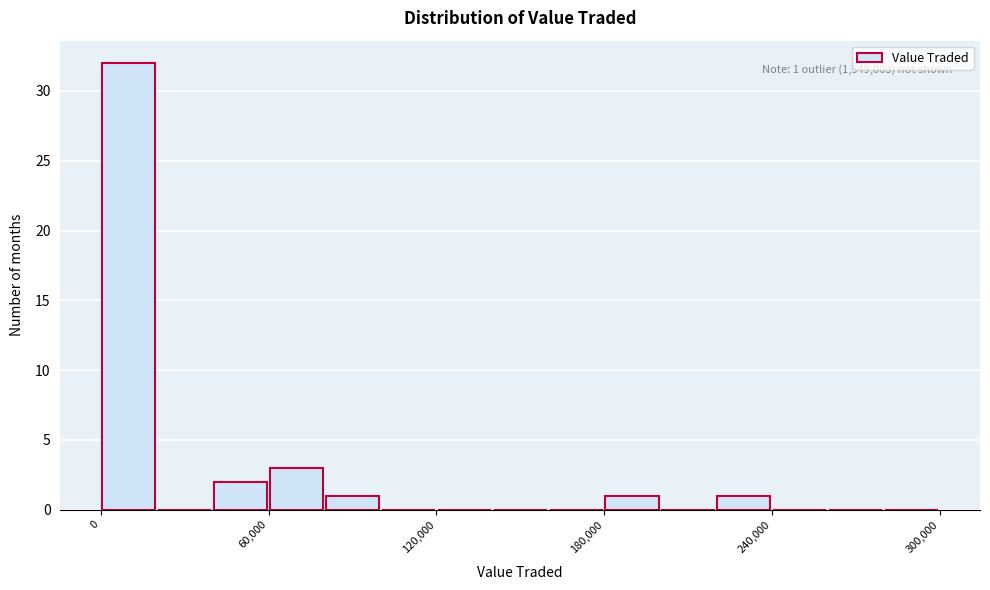

Read against the x-axis, roughly where is the centre of the tallest bar?

10000